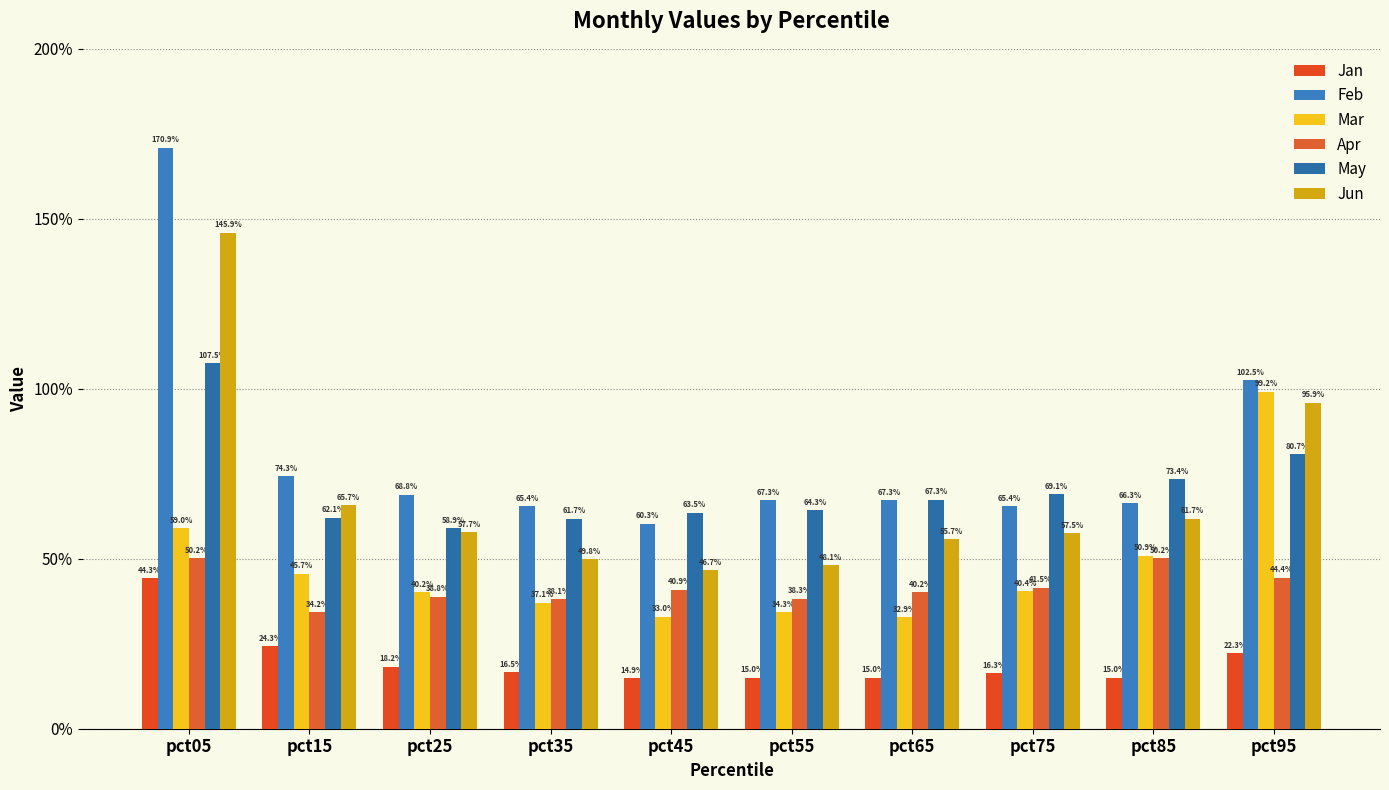

Rank the categories by Apr value from highest to lowest.

pct85, pct05, pct95, pct75, pct45, pct65, pct25, pct55, pct35, pct15